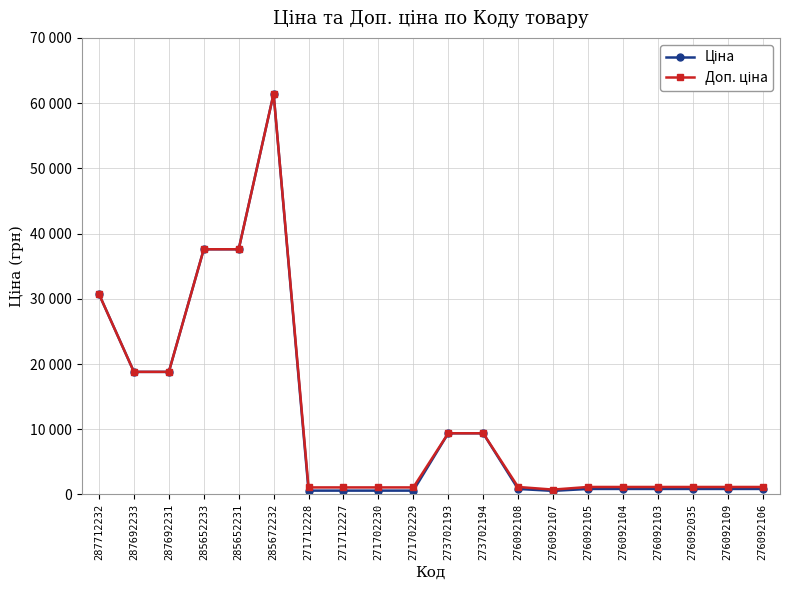

Which series has the largest total across all categories?

Доп. ціна